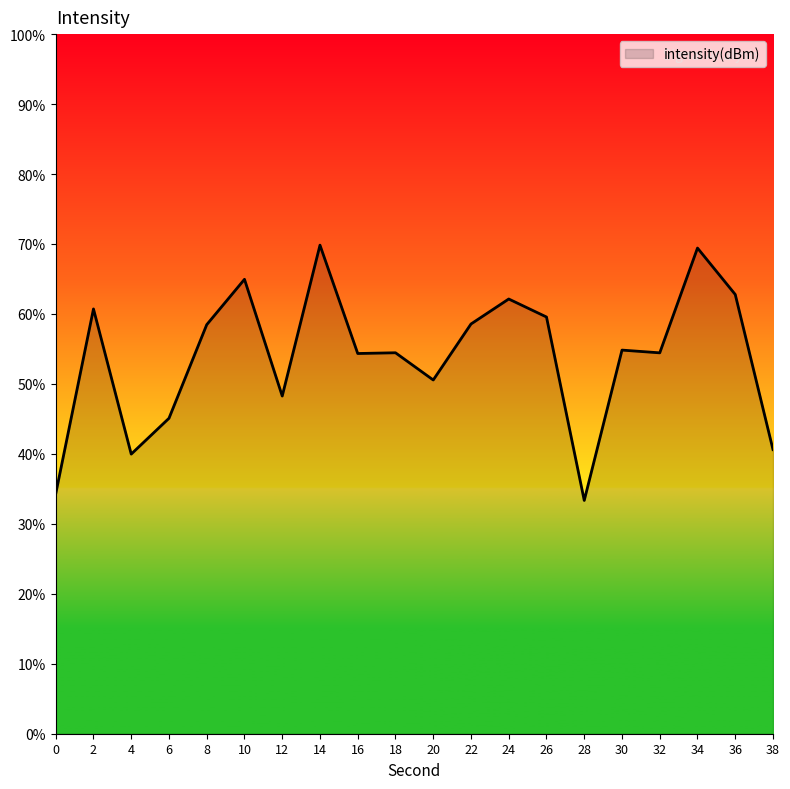

Which has a higher value, 20 or 10?

10